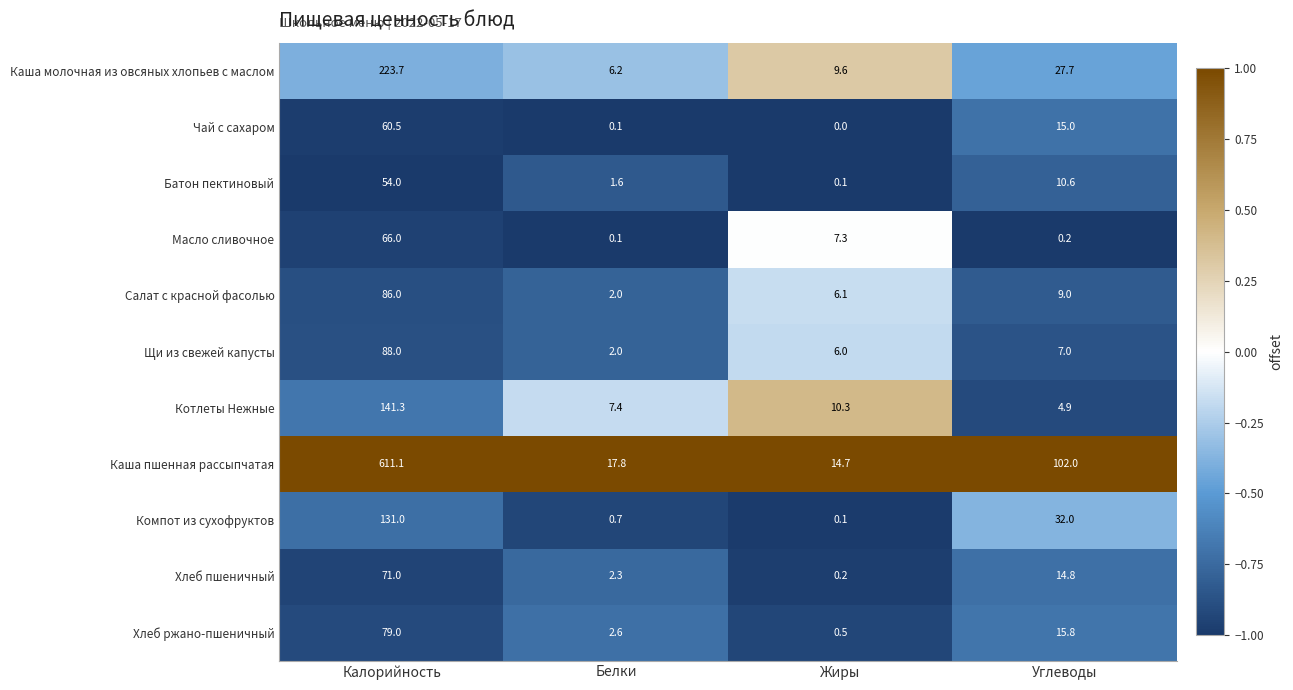

Which series has the largest range (max minus min)?

Каша пшенная рассыпчатая